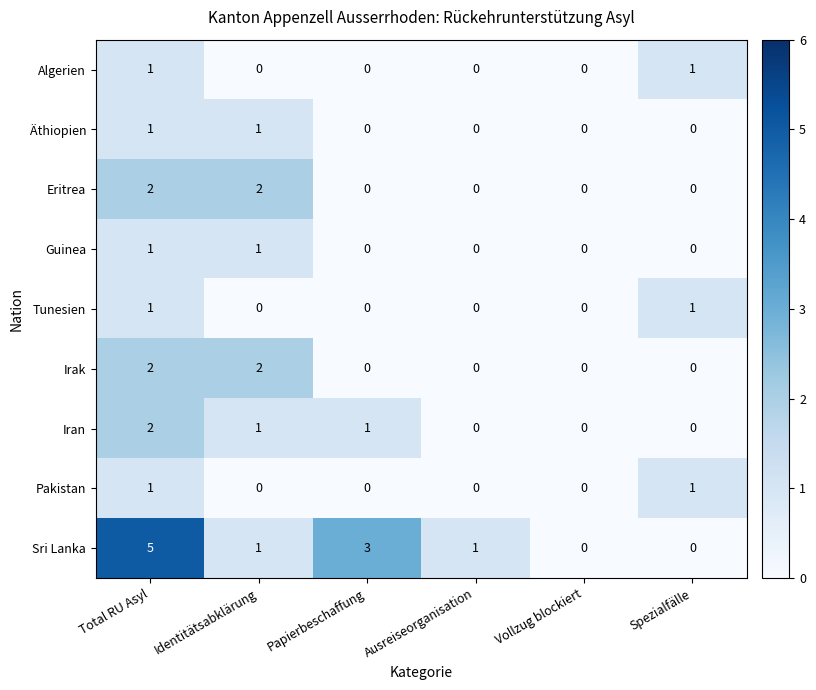

Count the Algerien values in the range 0 to 1.

6